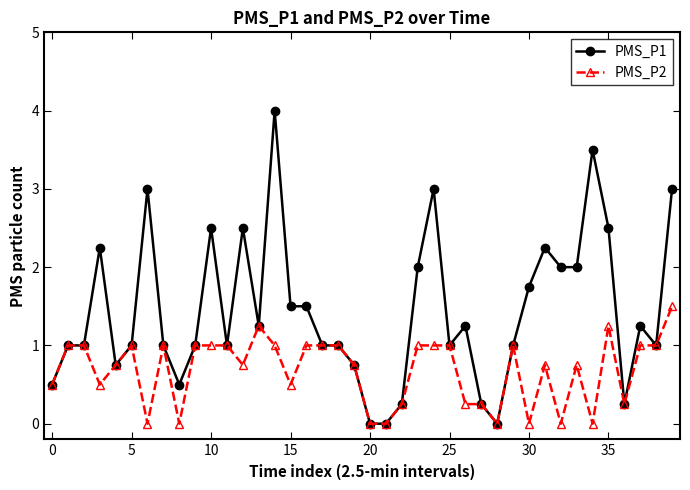

True or false: PMS_P1 has more than 2 points higher than both neighbors.

True